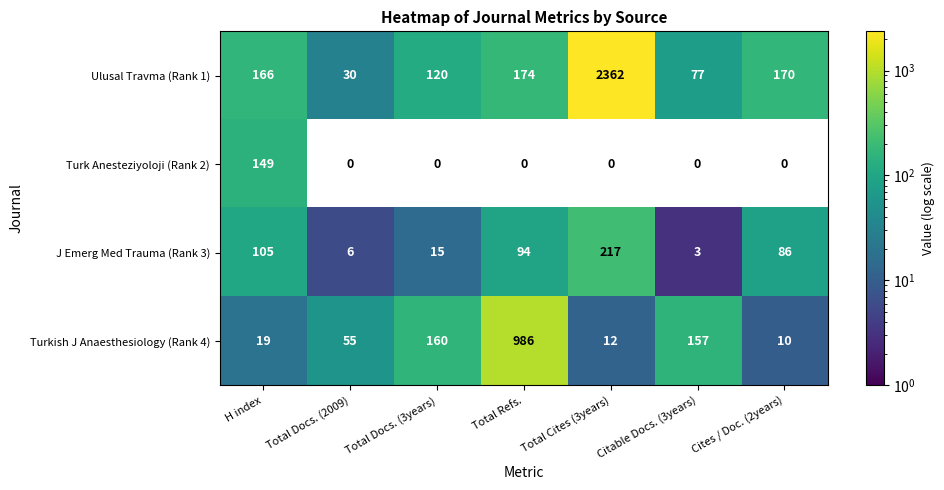

Is it true that Turkish J Anaesthesiology (Rank 4) equals 10 at Cites / Doc. (2years)?

True